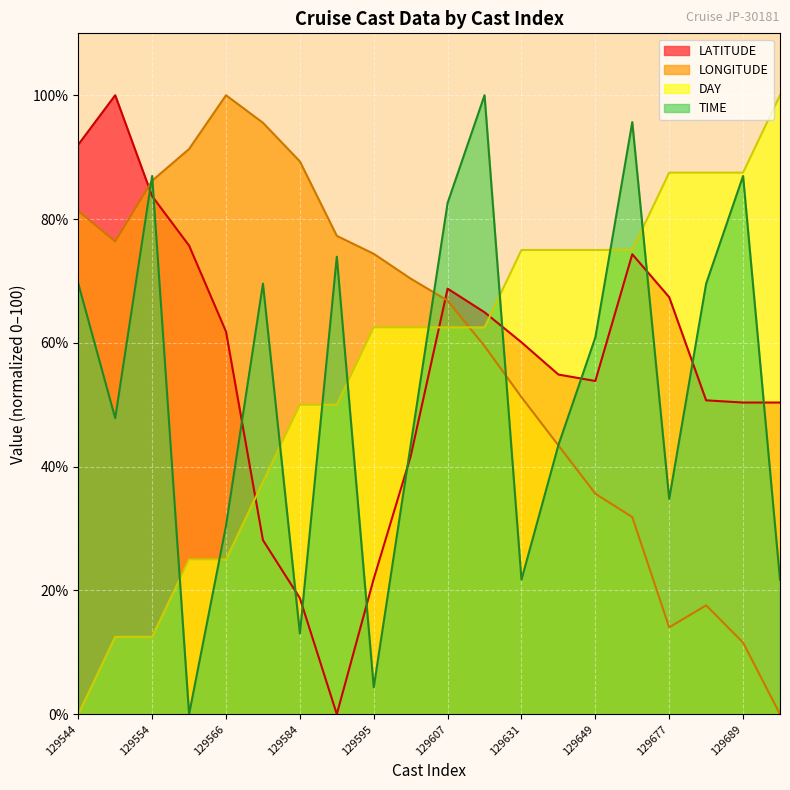

What is the value of the LATITUDE point at the 13th from the left?

60.1